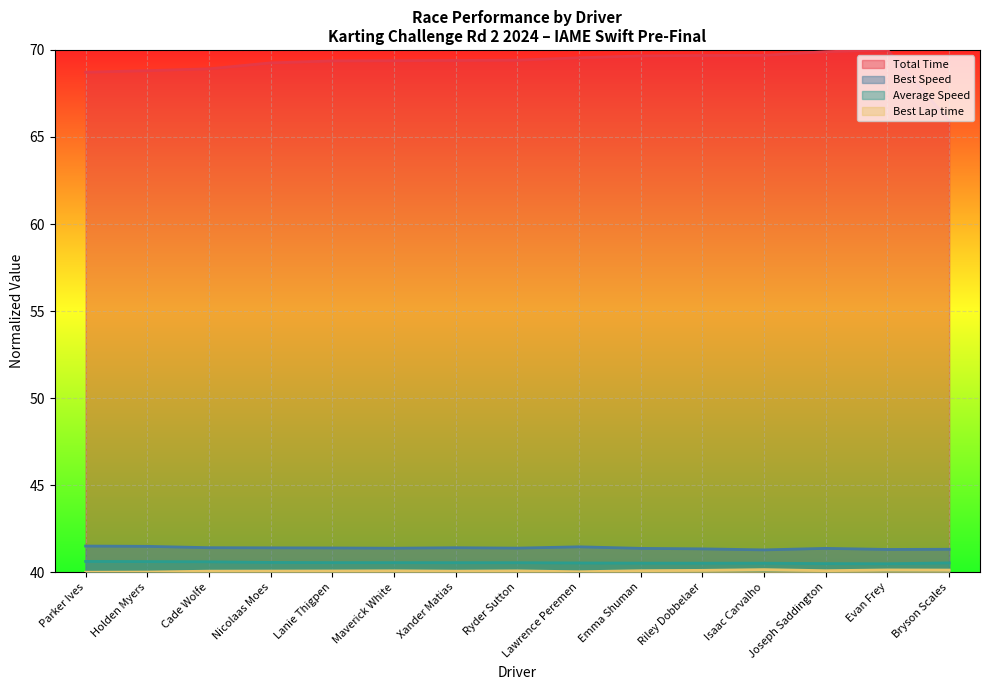

True or false: Average Speed and Best Lap time cross at least once.

False